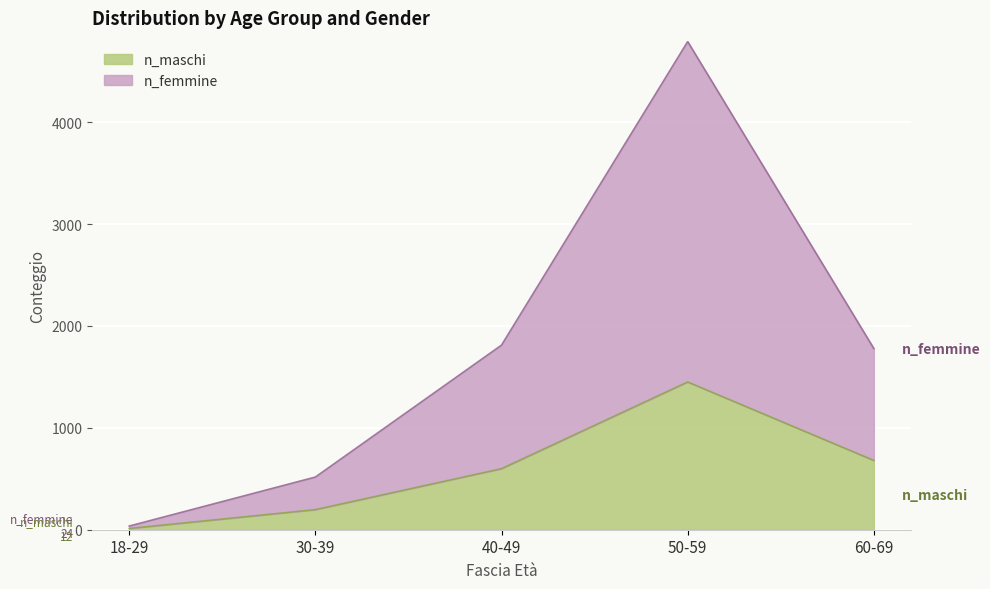

True or false: n_femmine and n_maschi intersect in this chart.

False